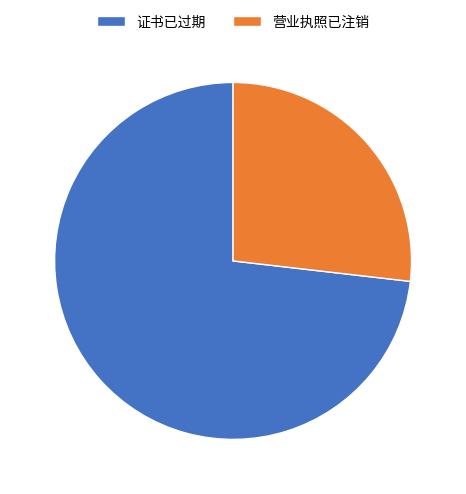

Rank the categories by value from highest to lowest.

证书已过期, 营业执照已注销